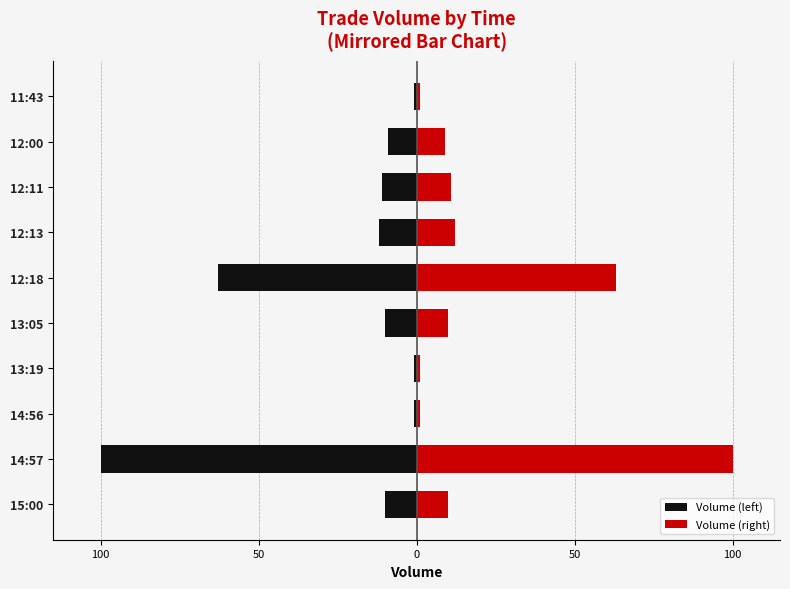

What are all the series names shown in the legend?

Volume (left), Volume (right)